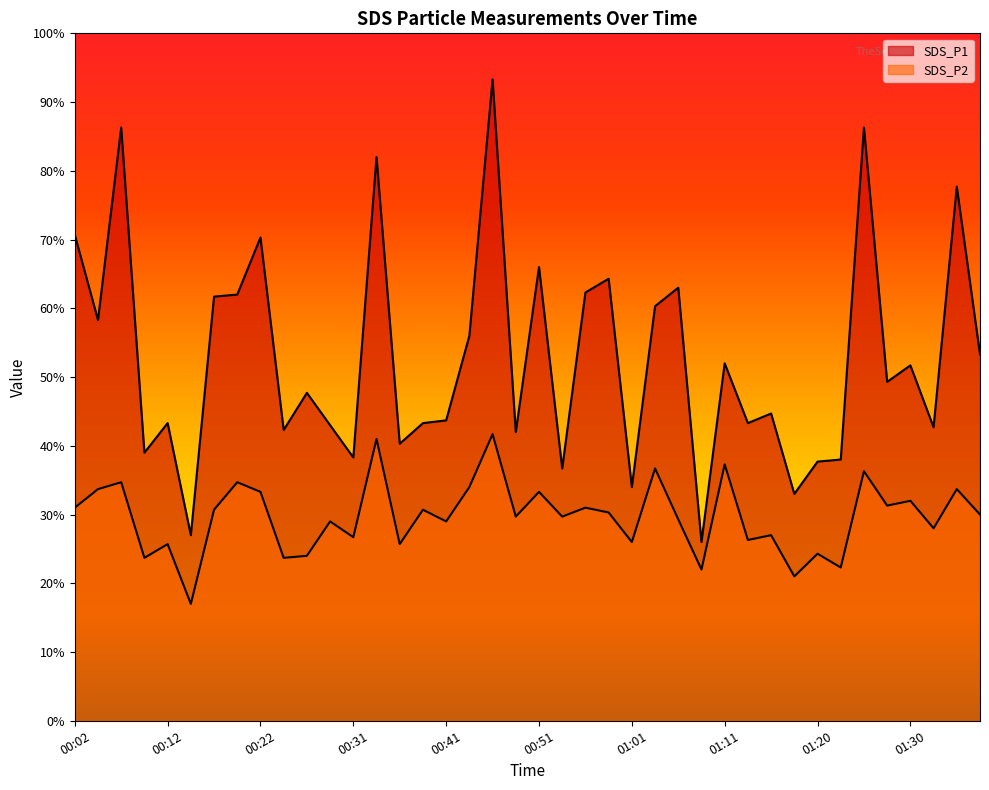

List the series in order of their peak value, highest first.

SDS_P1, SDS_P2